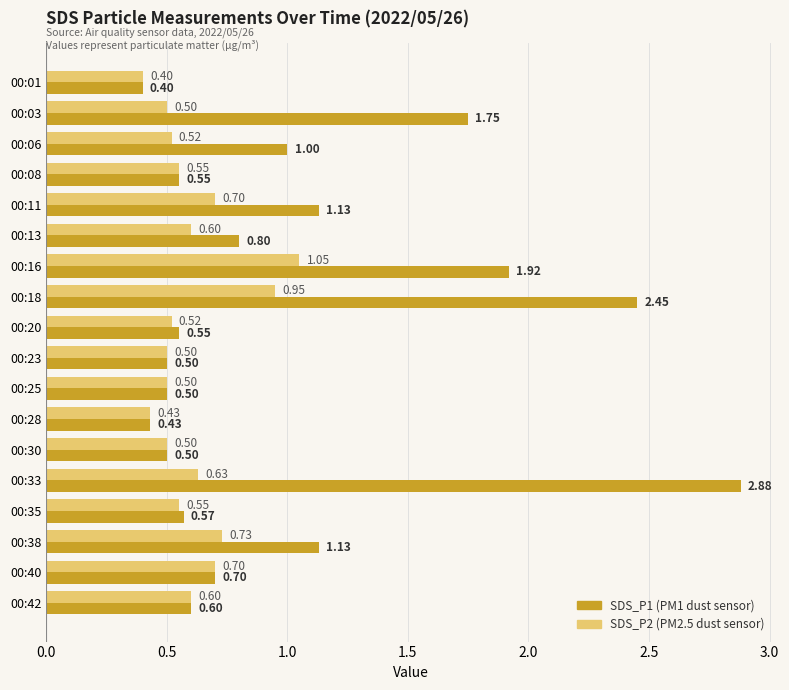

What is the total value across all series at 00:18?

3.4